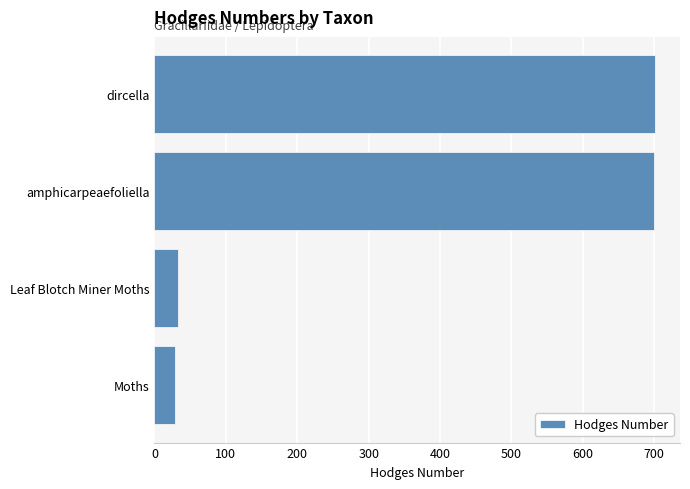

What is the sum of all values?

1463.2